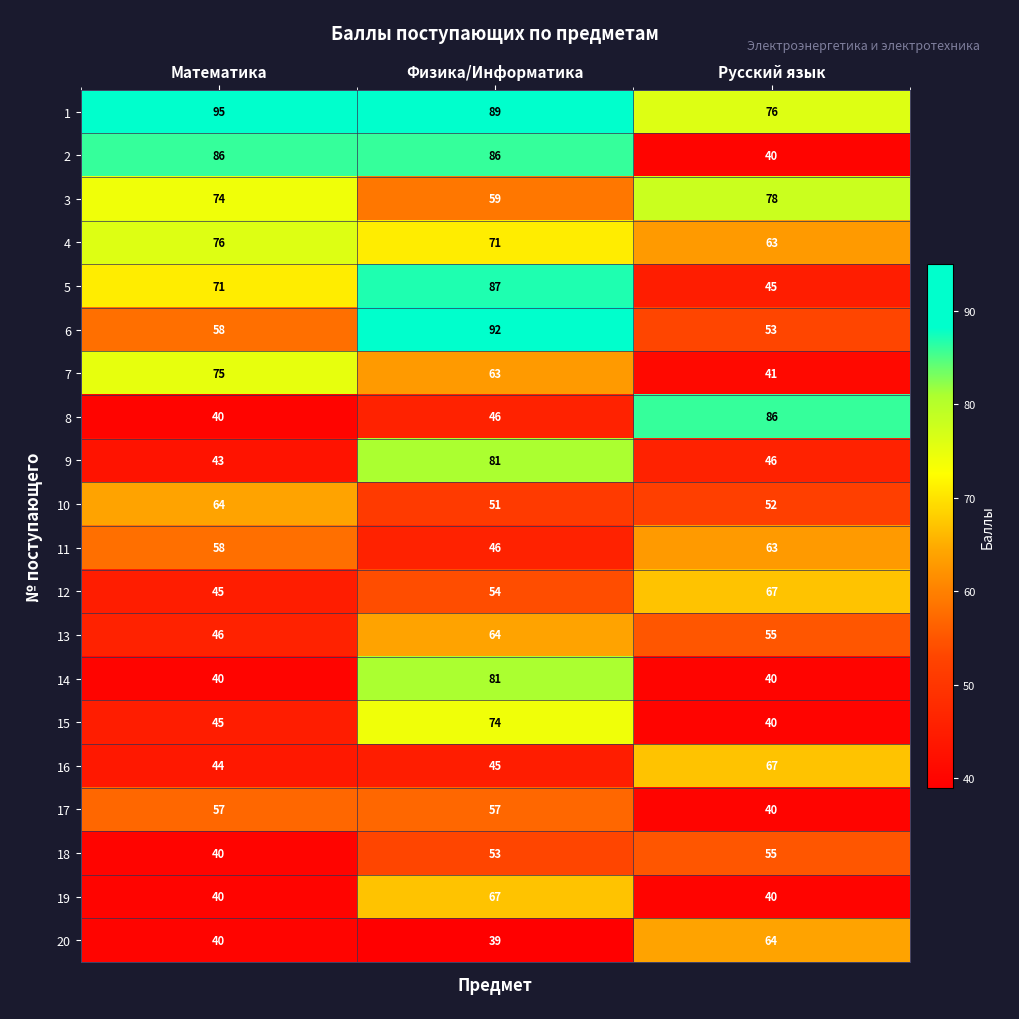

Is it true that 19 equals 12 at Русский язык?

False